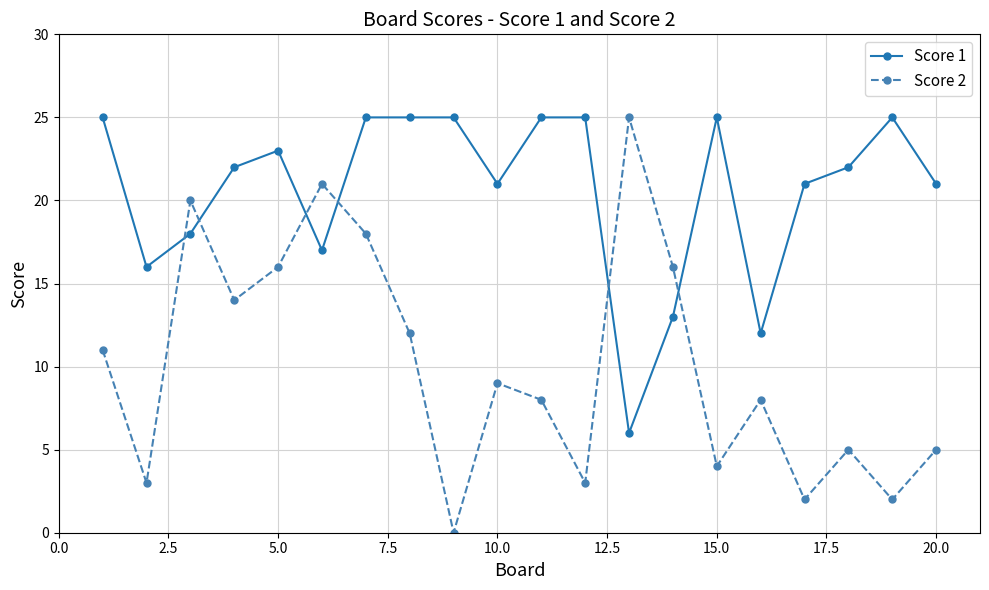

What is the average value of the Score 1 series?

21